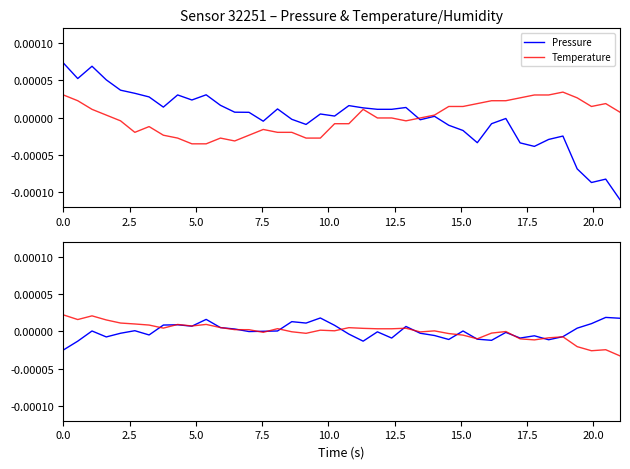

How many values in the Pressure series exceed 0?

23